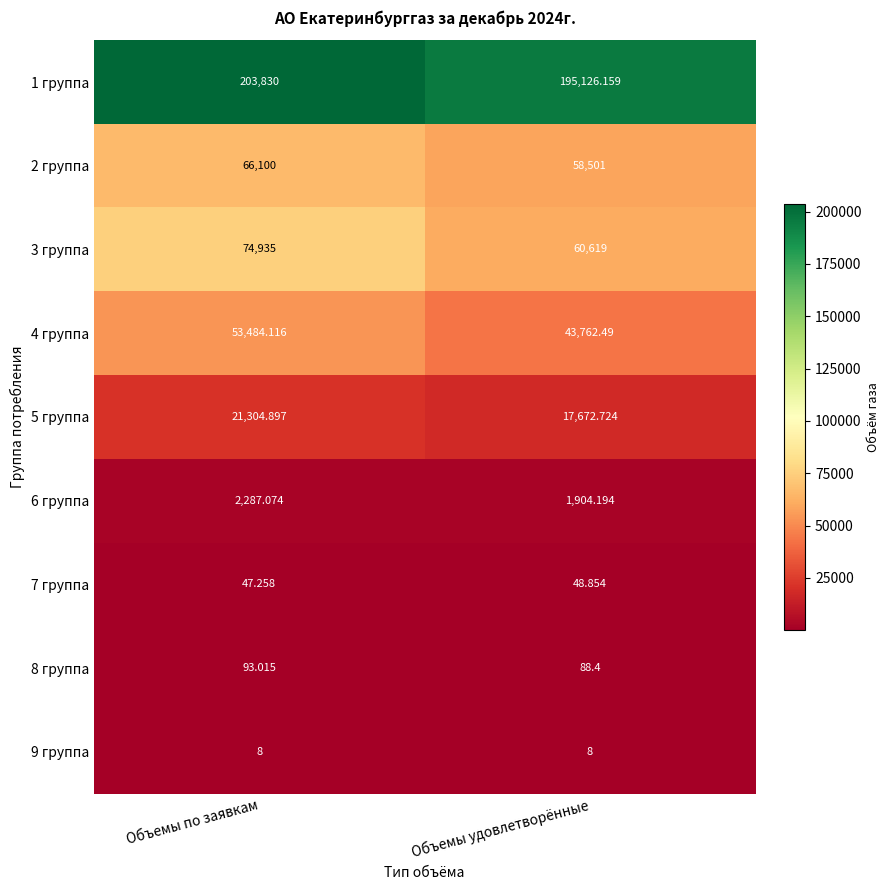

At which label is 6 группа closest to 2095?

Объемы удовлетворённые